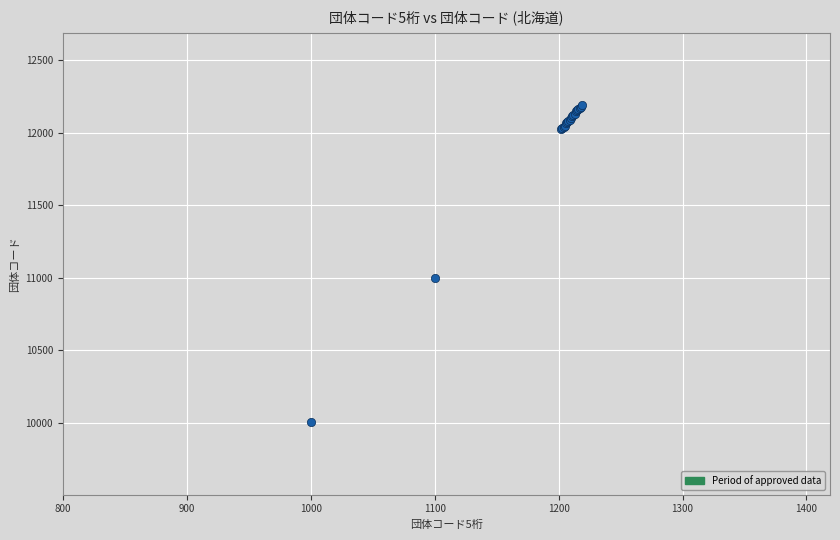

What Y value in the scatter plot is closest to 11098?

11002